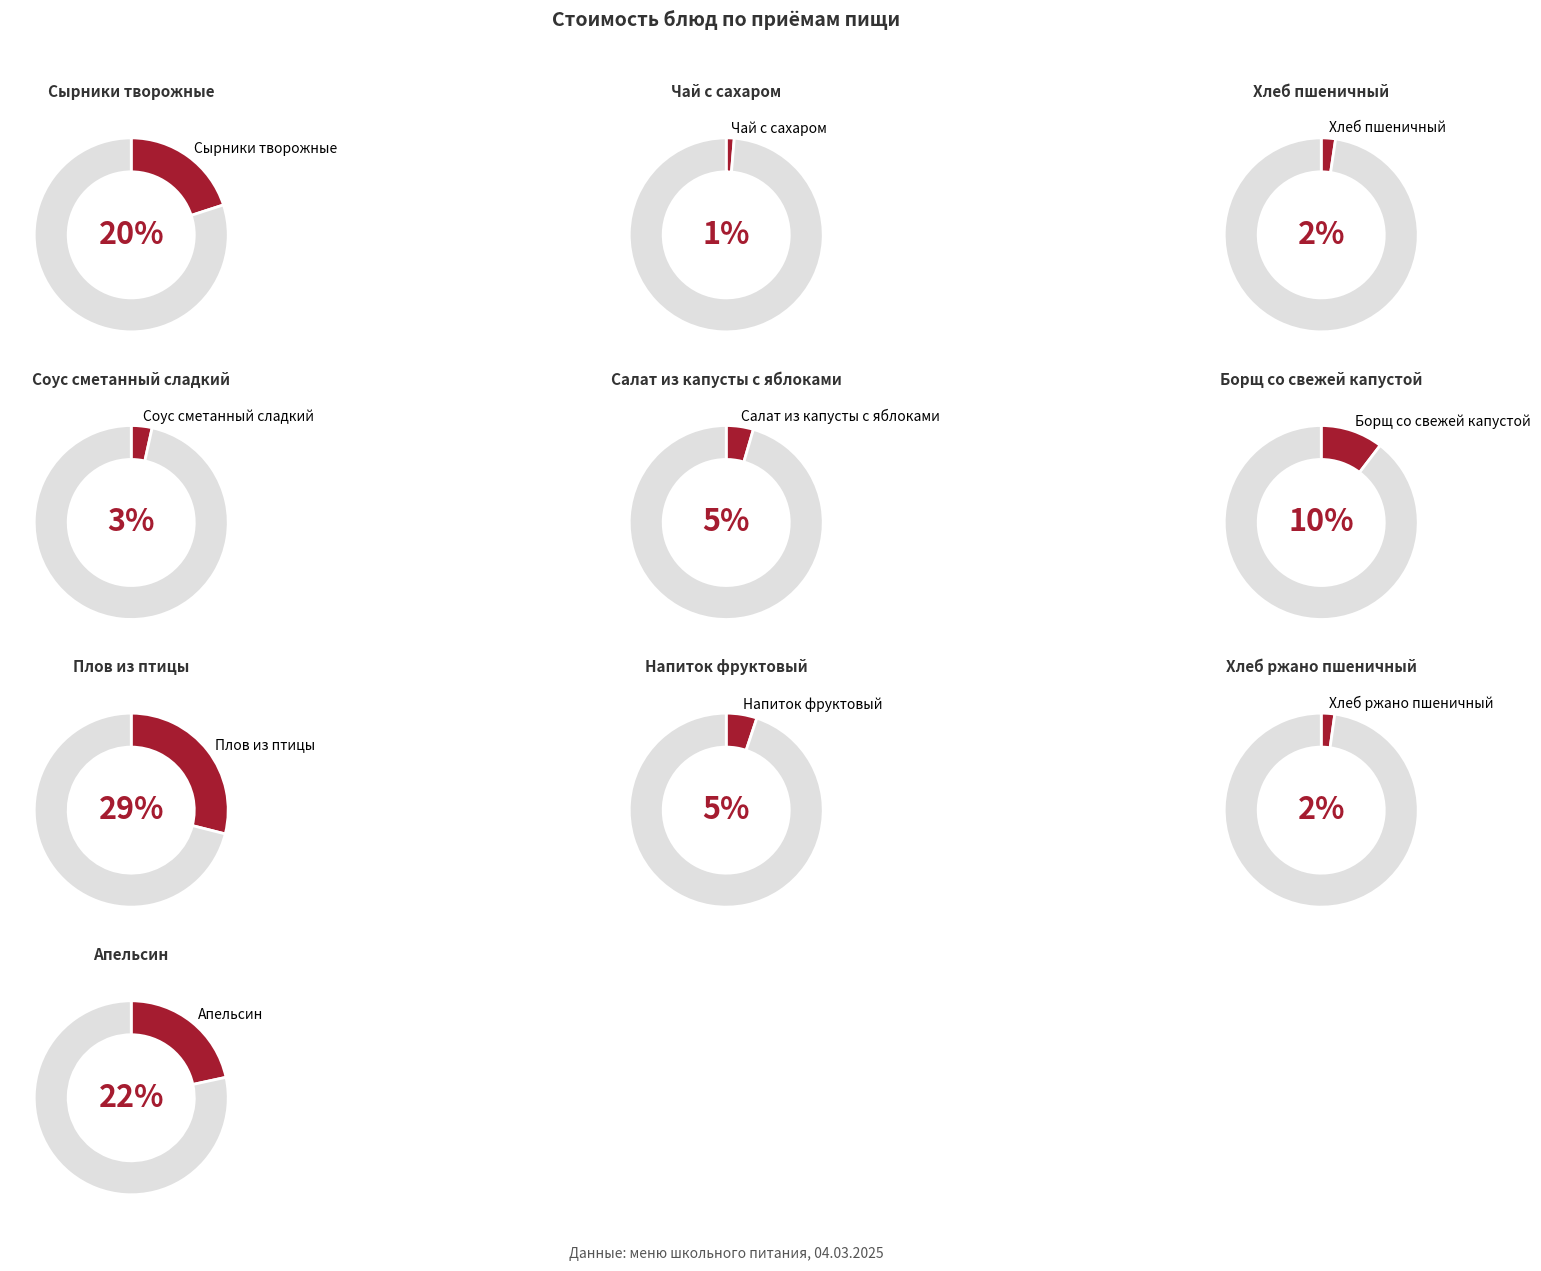

To the nearest percent, what is the average slice percentage?

10%